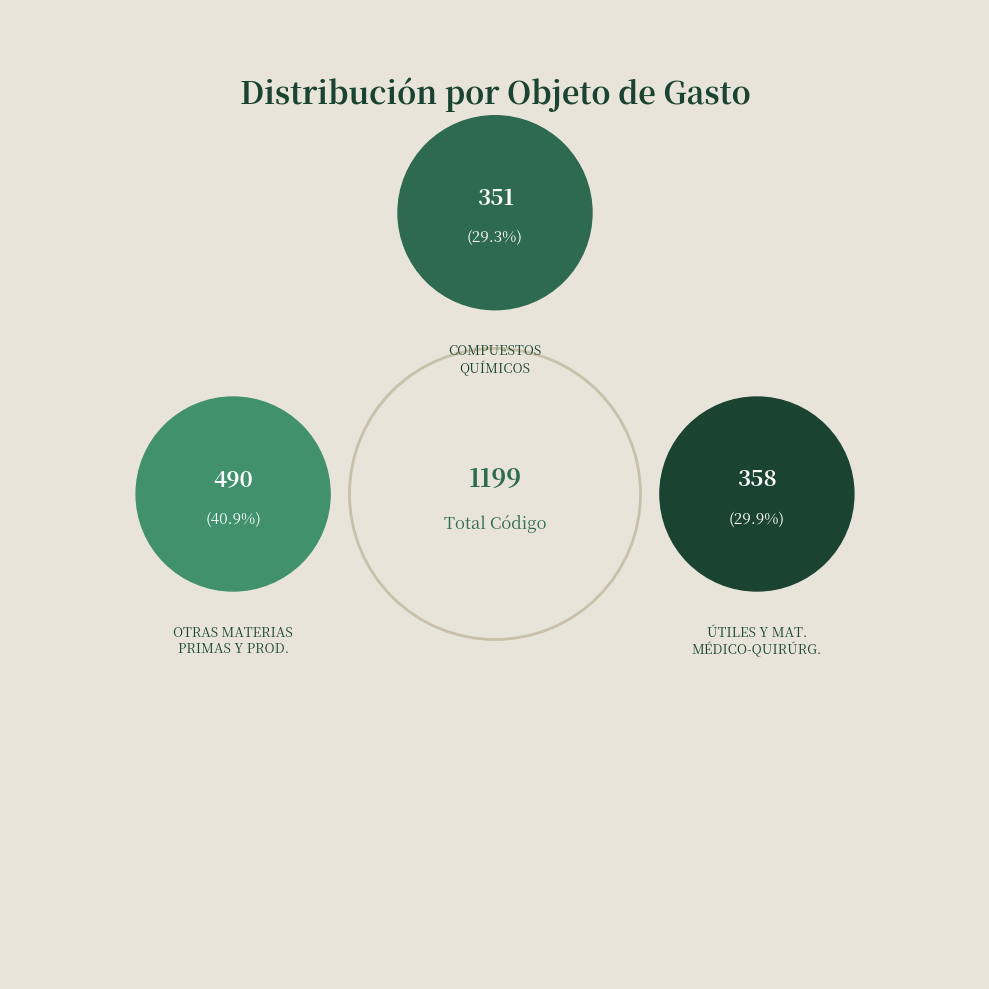

Rank the categories by value from highest to lowest.

OTRAS MATERIAS PRIMAS Y PRODUCTOS SEMIELABORADOS, ÚTILES Y MATERIALES MÉDICO-QUIRÚRGICOS, COMPUESTOS QUÍMICOS